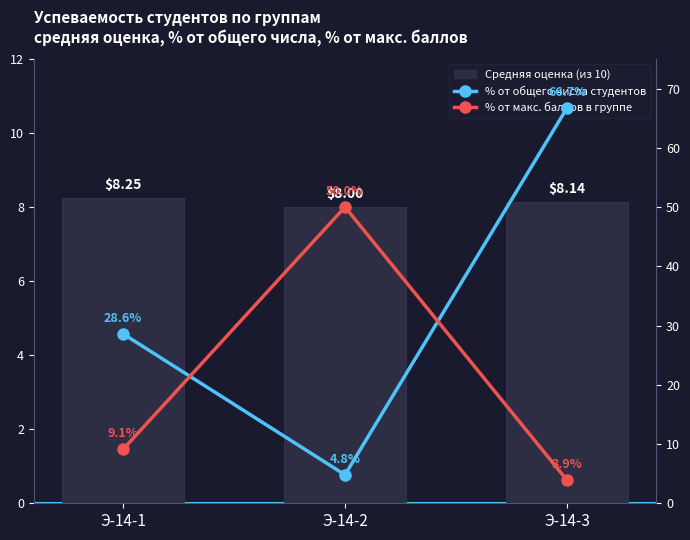

Which series has the largest range (max minus min)?

% от общего числа студентов